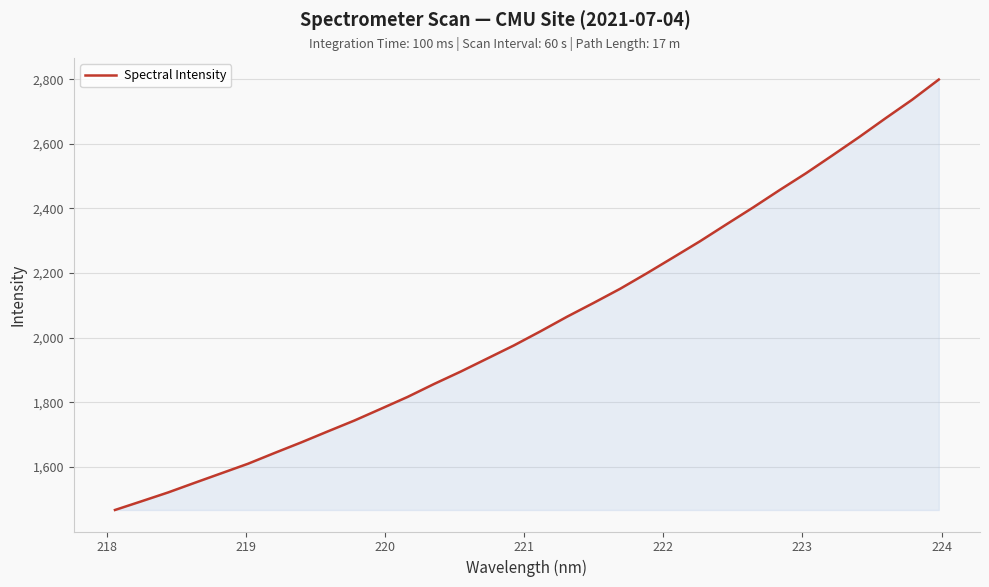

What is the difference between the maximum and minimum values?

1332.0